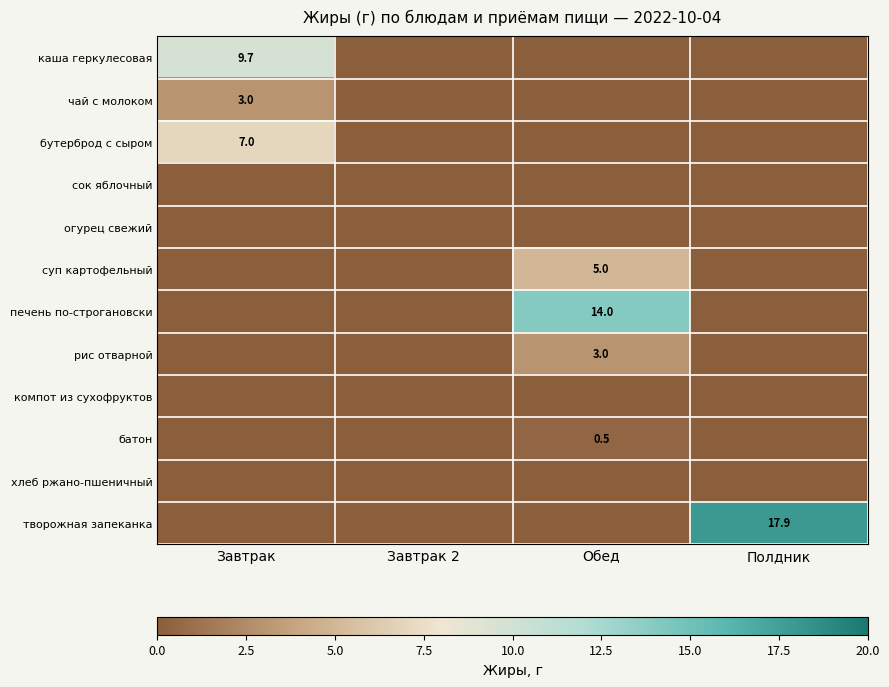

The value of суп картофельный at Обед is 5.0. True or false?

True